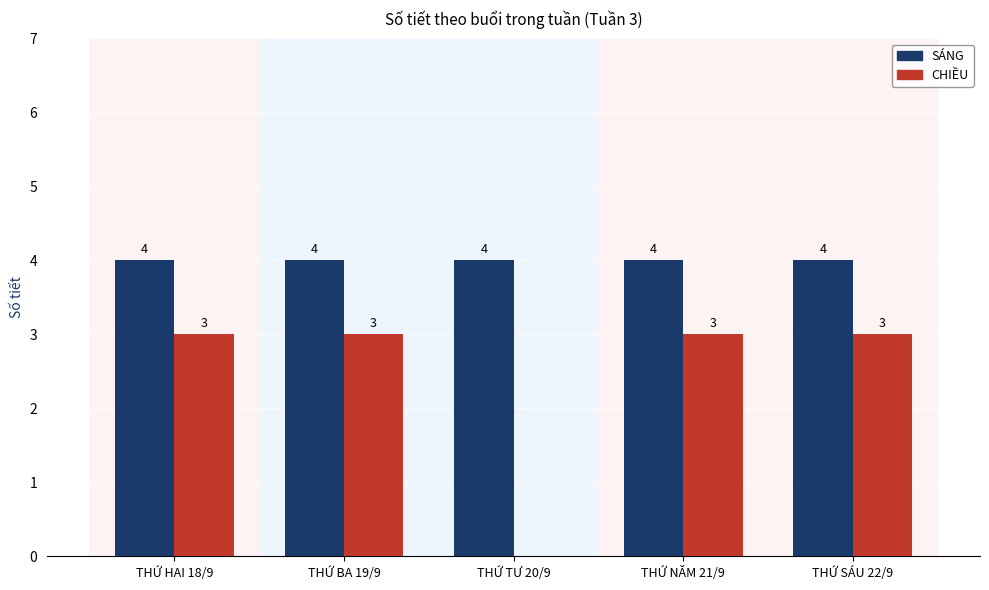

How many groups of bars are there?

5